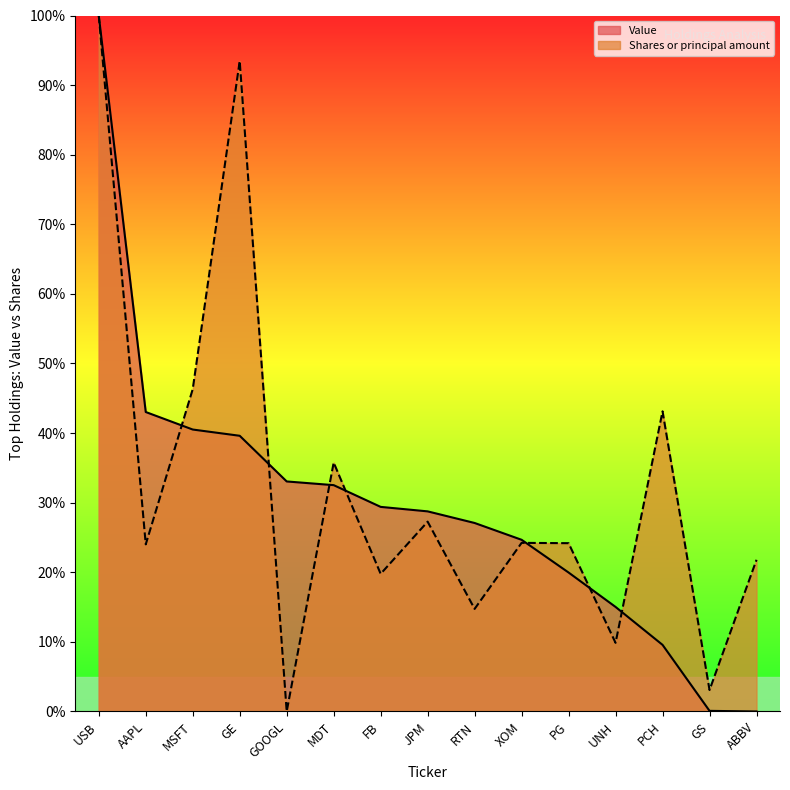

Rank the series by their maximum value, from highest to lowest.

Value, Shares or principal amount